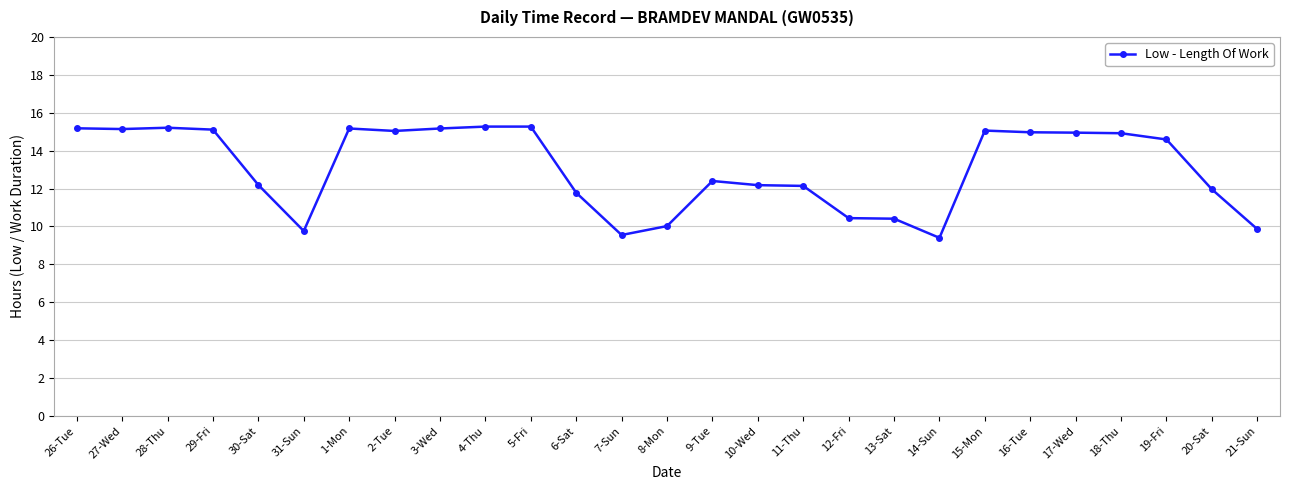

True or false: the data has more than 2 interior local peaks.

True